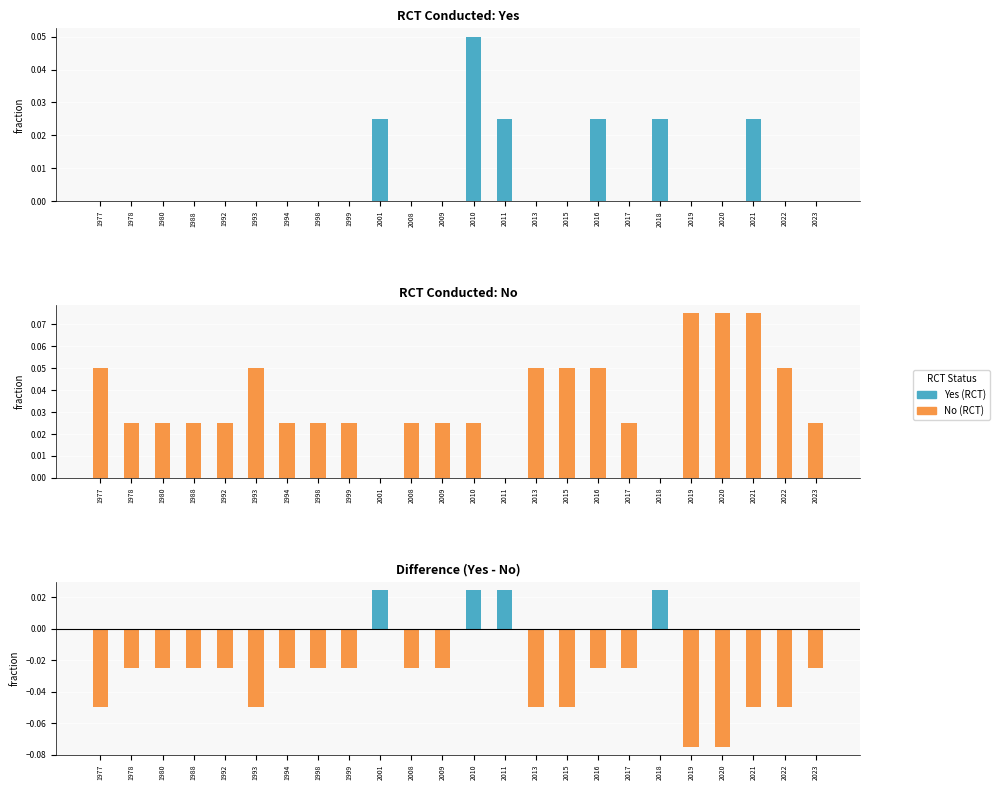

List the labels in order of No (RCT) value, largest first.

2019, 2020, 2021, 1977, 1993, 2013, 2015, 2016, 2022, 1978, 1980, 1988, 1992, 1994, 1998, 1999, 2008, 2009, 2010, 2017, 2023, 2001, 2011, 2018